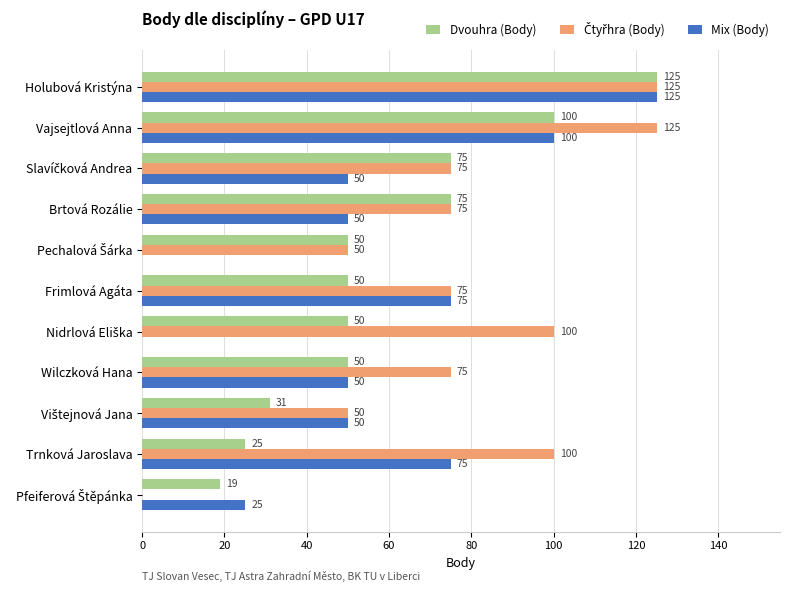

The value of Dvouhra (Body) at Frimlová Agáta is 50. True or false?

True